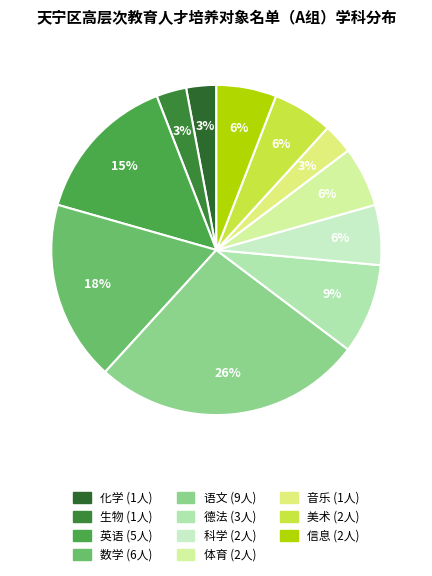

Rank the categories by value from highest to lowest.

语文, 数学, 英语, 德法, 科学, 体育, 美术, 信息, 化学, 生物, 音乐